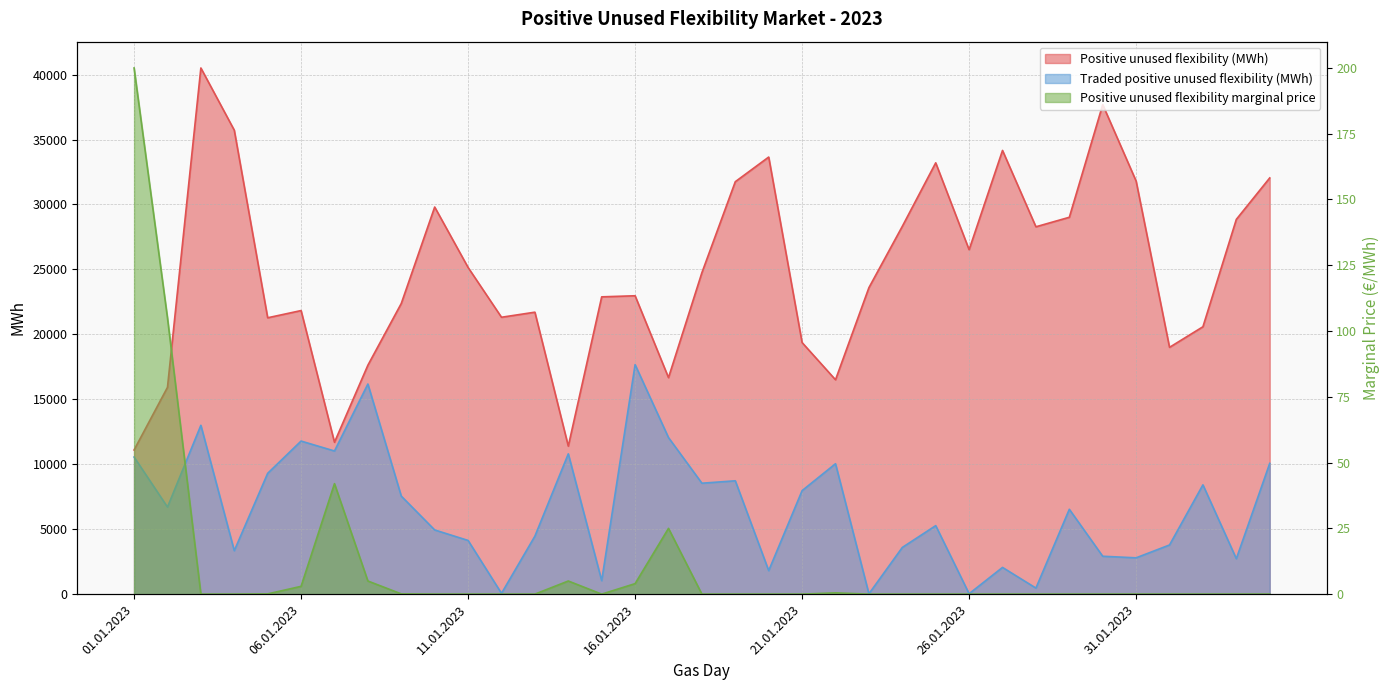

What is the label of the 7th point from the right?

29.01.2023